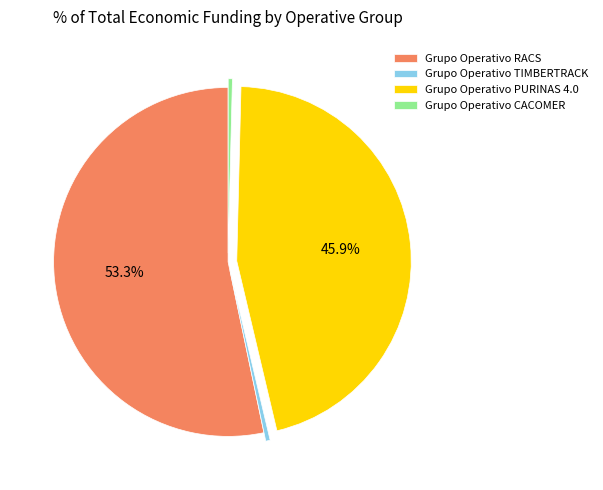

Is there a majority slice in this chart?

Yes